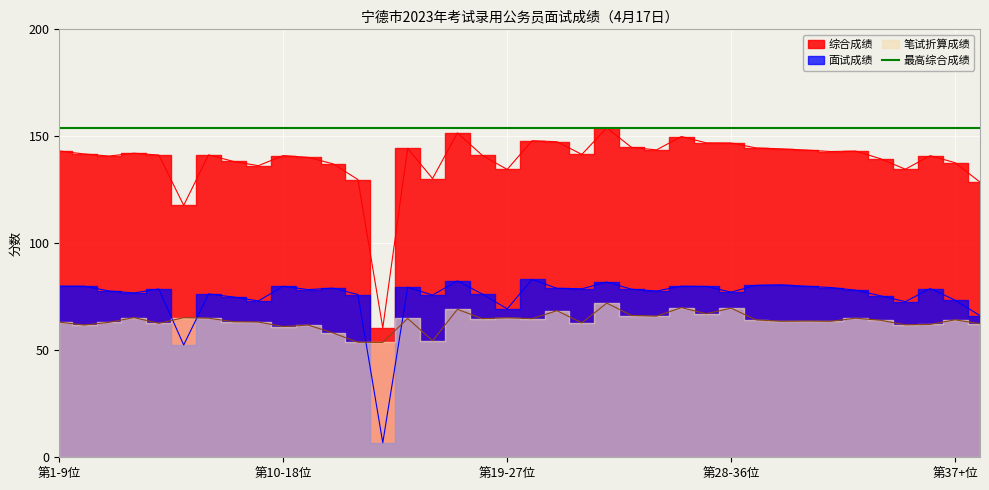

What is the average value of the 面试成绩 series?

75.1